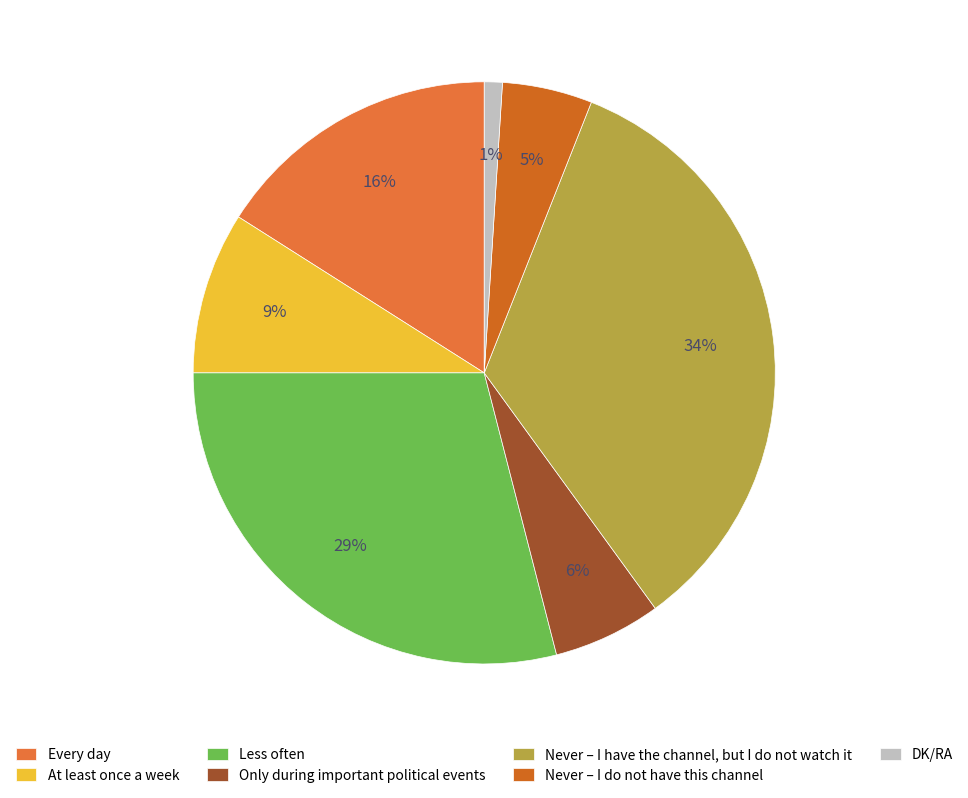

What is the smallest slice in the pie chart?

DK/RA